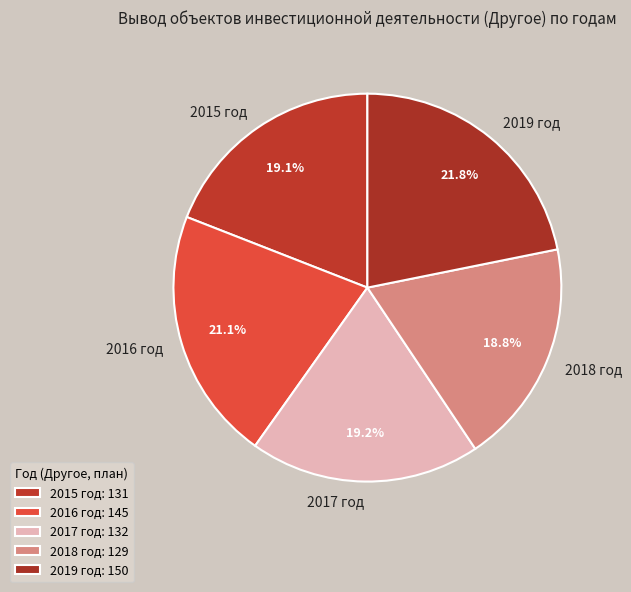

What is the total percentage of 2017 год and 2019 год?

41.0%